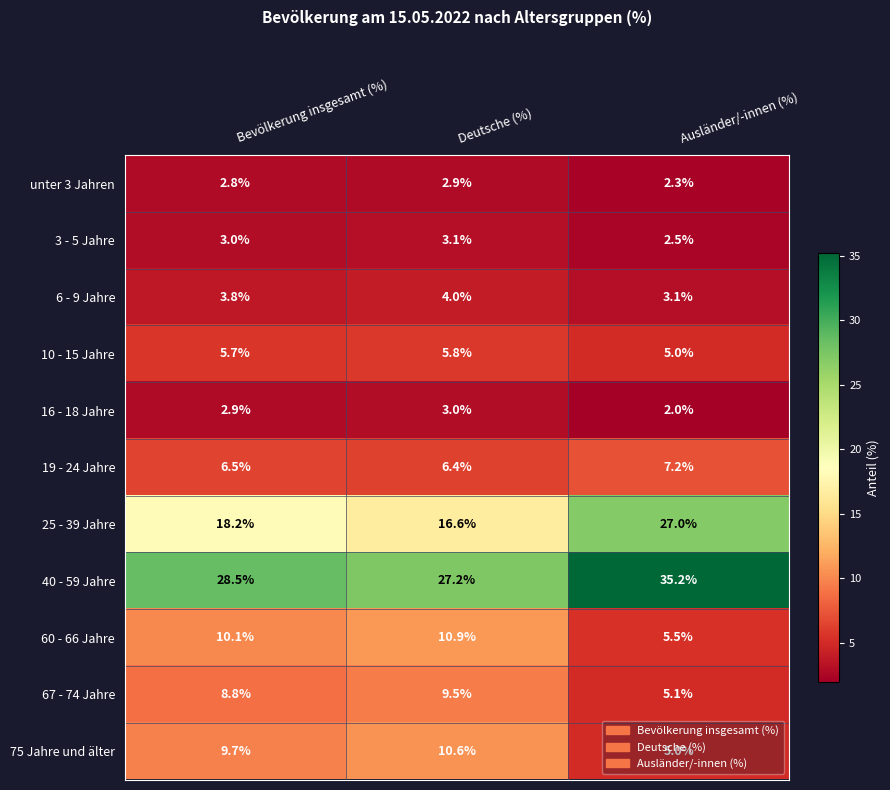

What is the difference between the second highest and minimum values in the 10 - 15 Jahre series?

0.7